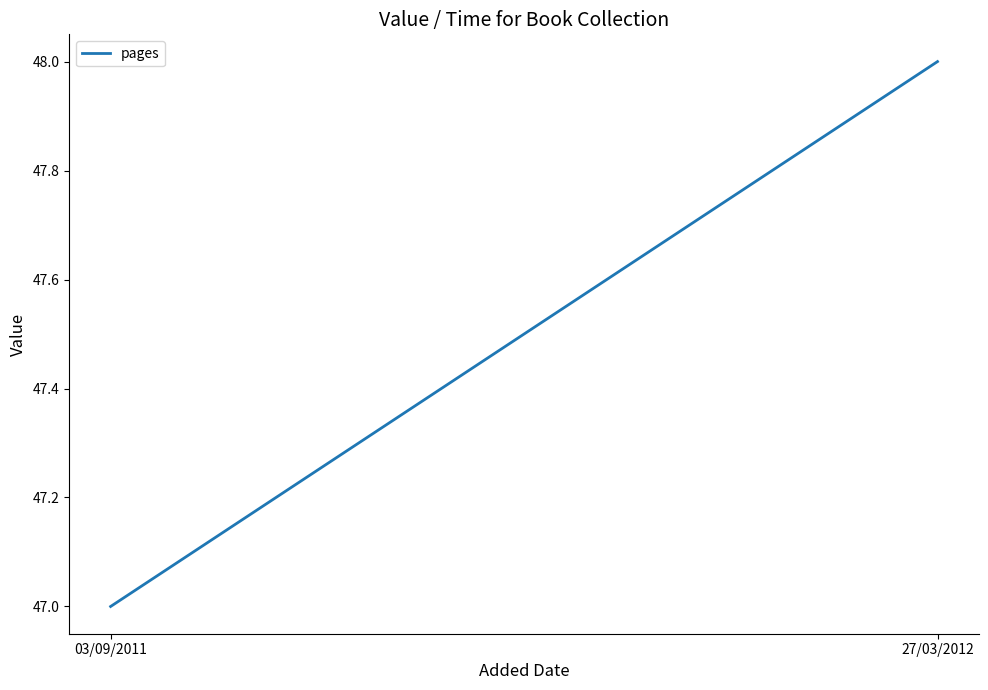

Approximately how many times larger is the value at 03/09/2011 compared to 27/03/2012?

1.0